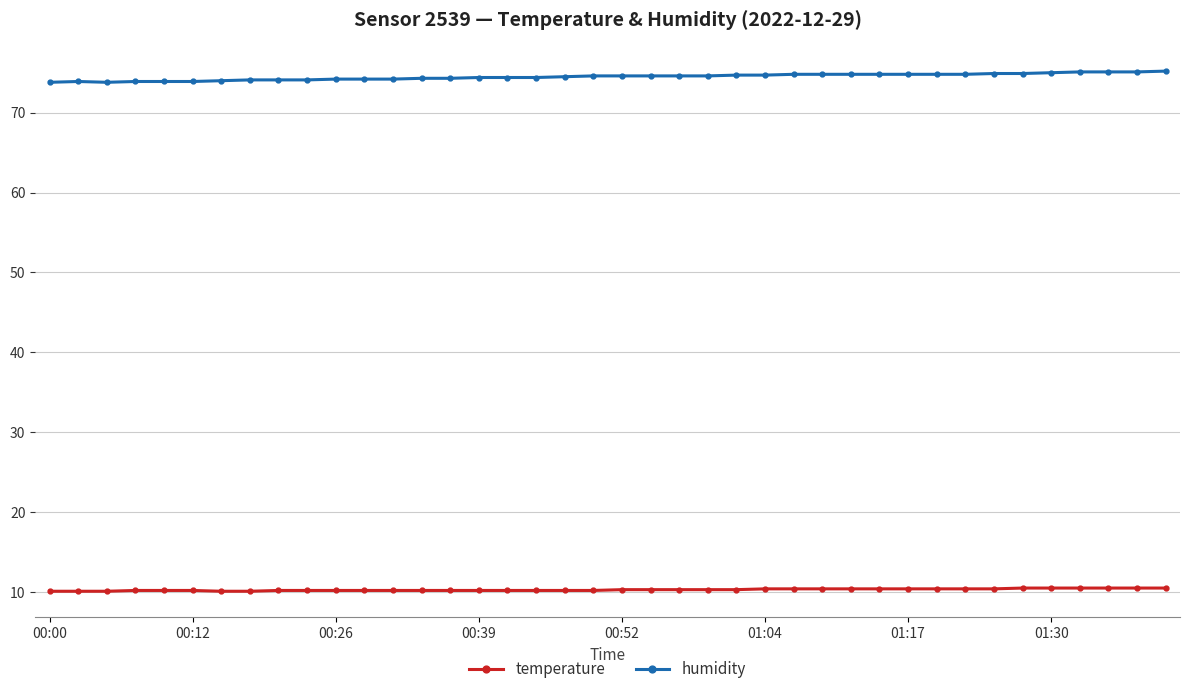

What is the value of the humidity point at the 3rd from the left?

73.8